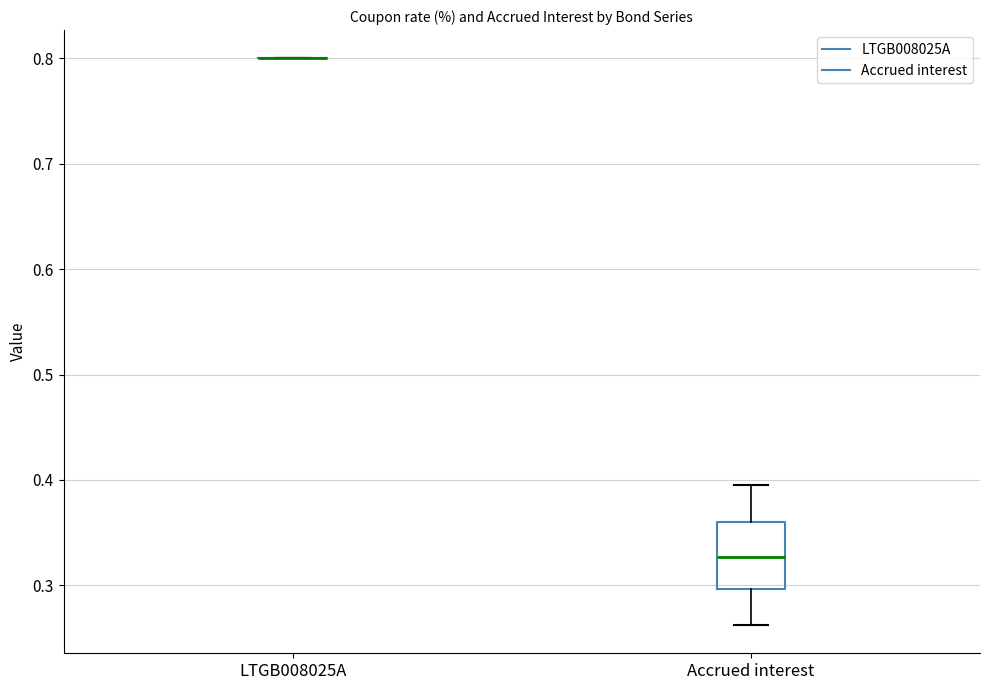

Comparing the boxes themselves (not the whiskers), which one is the tallest?

Accrued interest